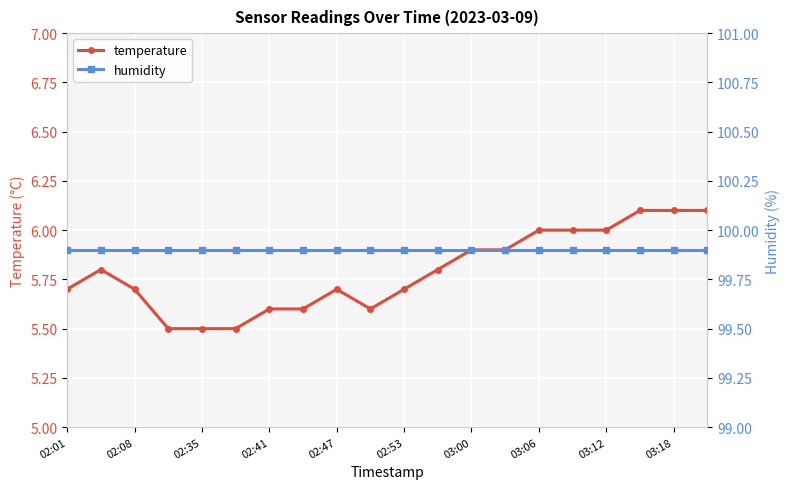

True or false: temperature has a value of 9.9 at 03:12.

False